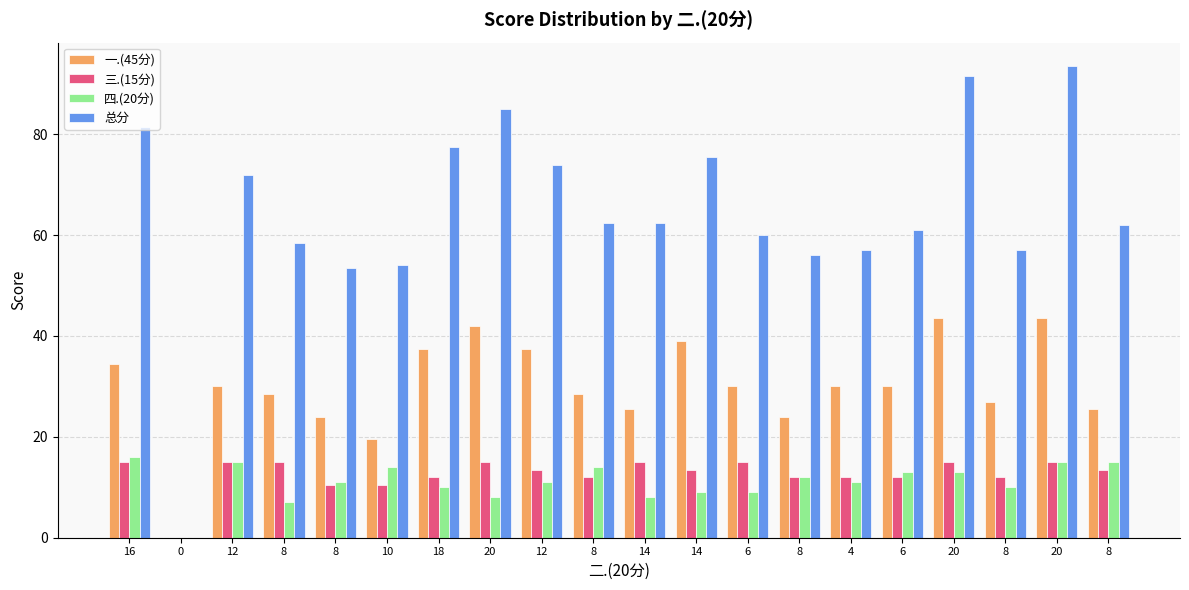

Count the number of data series in this chart.

4